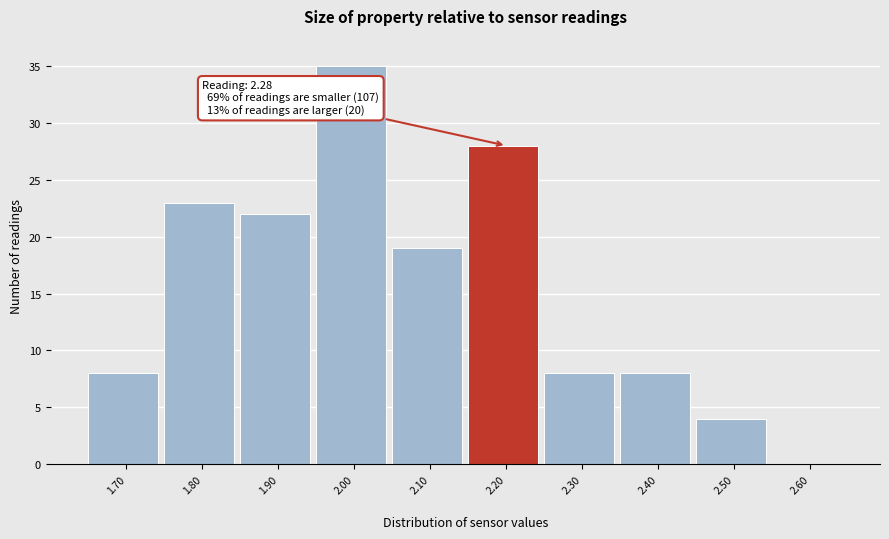

Reading right to left, list all the values displayed in this chart.

2.60=0	2.50=4	2.40=8	2.30=8	2.20=28	2.10=19	2.00=35	1.90=22	1.80=23	1.70=8